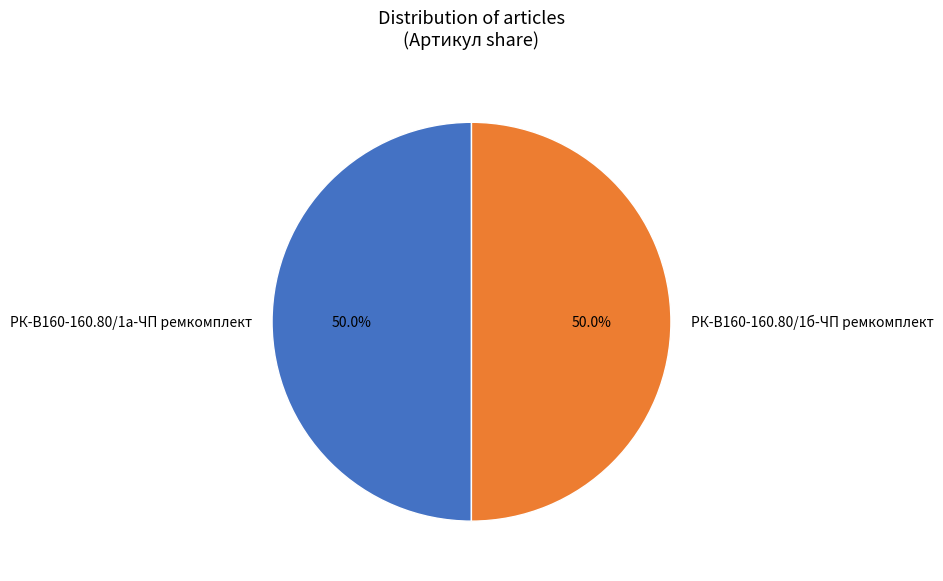

How many slices are in this pie chart?

2